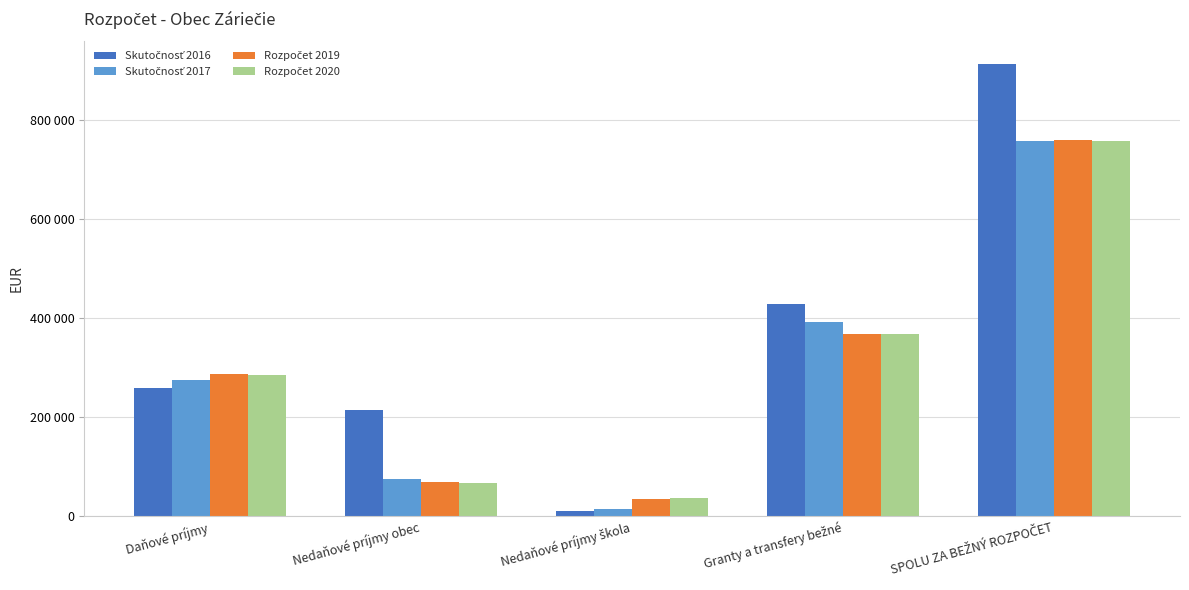

Reading left to right, list all the values displayed in this chart.

Skutočnosť 2016: Daňové príjmy=259037.0	Nedaňové príjmy obec=214483.6	Nedaňové príjmy škola=9649.7	Granty a transfery bežné=428669.2	SPOLU ZA BEŽNÝ ROZPOČET=911839.4
Skutočnosť 2017: Daňové príjmy=274117.0	Nedaňové príjmy obec=75147.1	Nedaňové príjmy škola=15126.9	Granty a transfery bežné=392451.1	SPOLU ZA BEŽNÝ ROZPOČET=756842.1
Rozpočet 2019: Daňové príjmy=286610.0	Nedaňové príjmy obec=68140.0	Nedaňové príjmy škola=35000.0	Granty a transfery bežné=368365.0	SPOLU ZA BEŽNÝ ROZPOČET=758115.0
Rozpočet 2020: Daňové príjmy=284810.0	Nedaňové príjmy obec=66860.0	Nedaňové príjmy škola=37000.0	Granty a transfery bežné=368466.0	SPOLU ZA BEŽNÝ ROZPOČET=757136.0